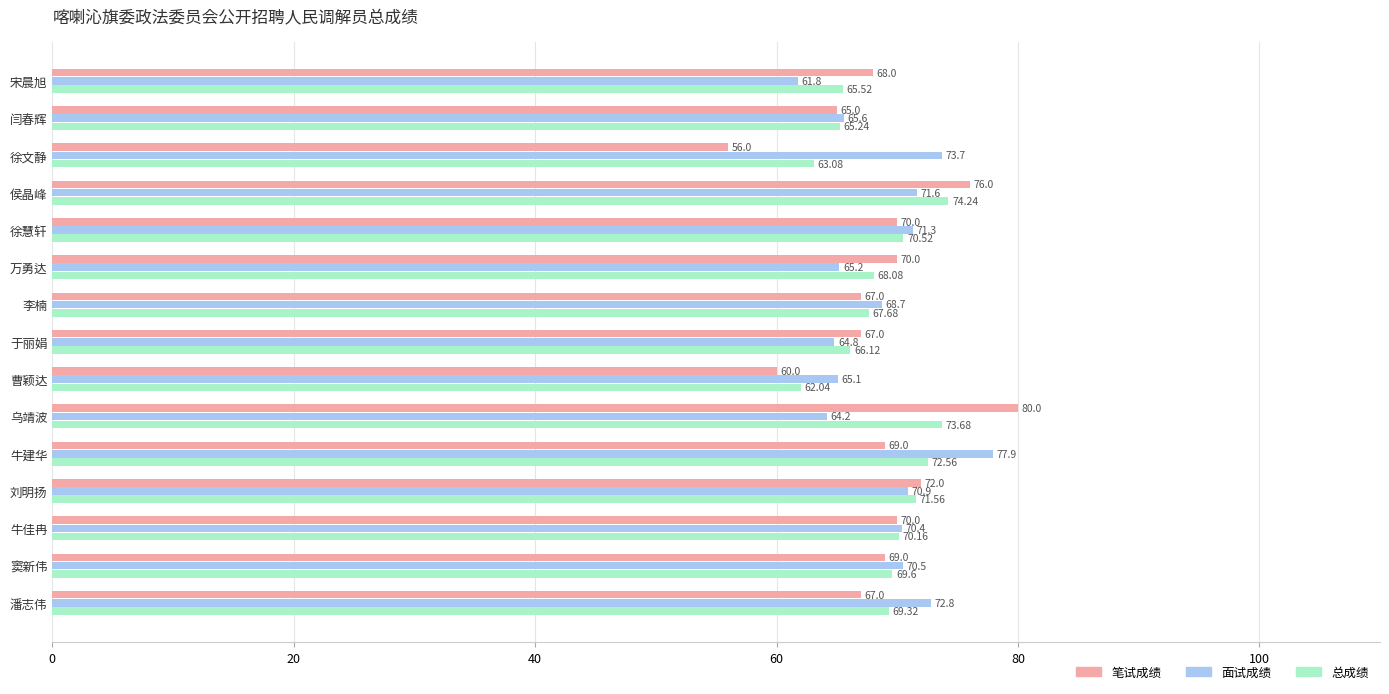

Where is 面试成绩 nearest to the value 69?

李楠